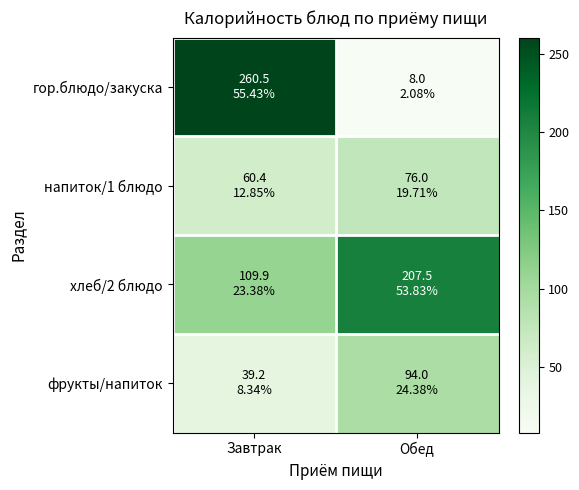

What is the spread (max minus min) of values at Завтрак?

221.3